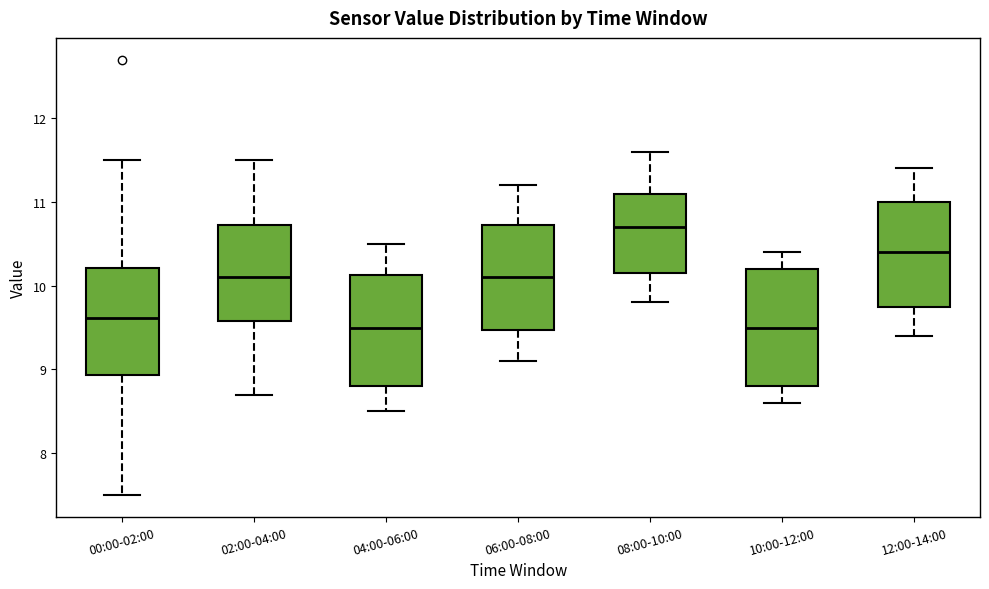

Where does the lower whisker of the box for 06:00-08:00 end on the y-axis? The values are not printed on the chart, so give them approximately, as read against the axis.

9.1